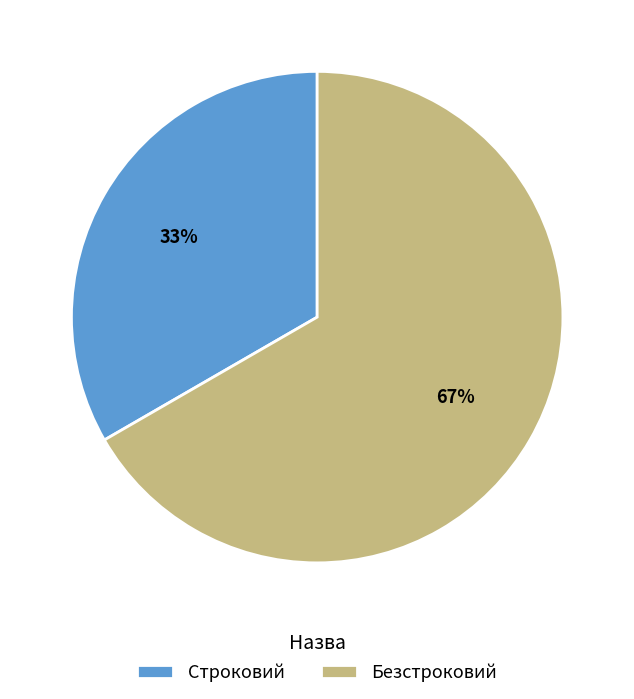

Which slice is the largest?

Безстроковий